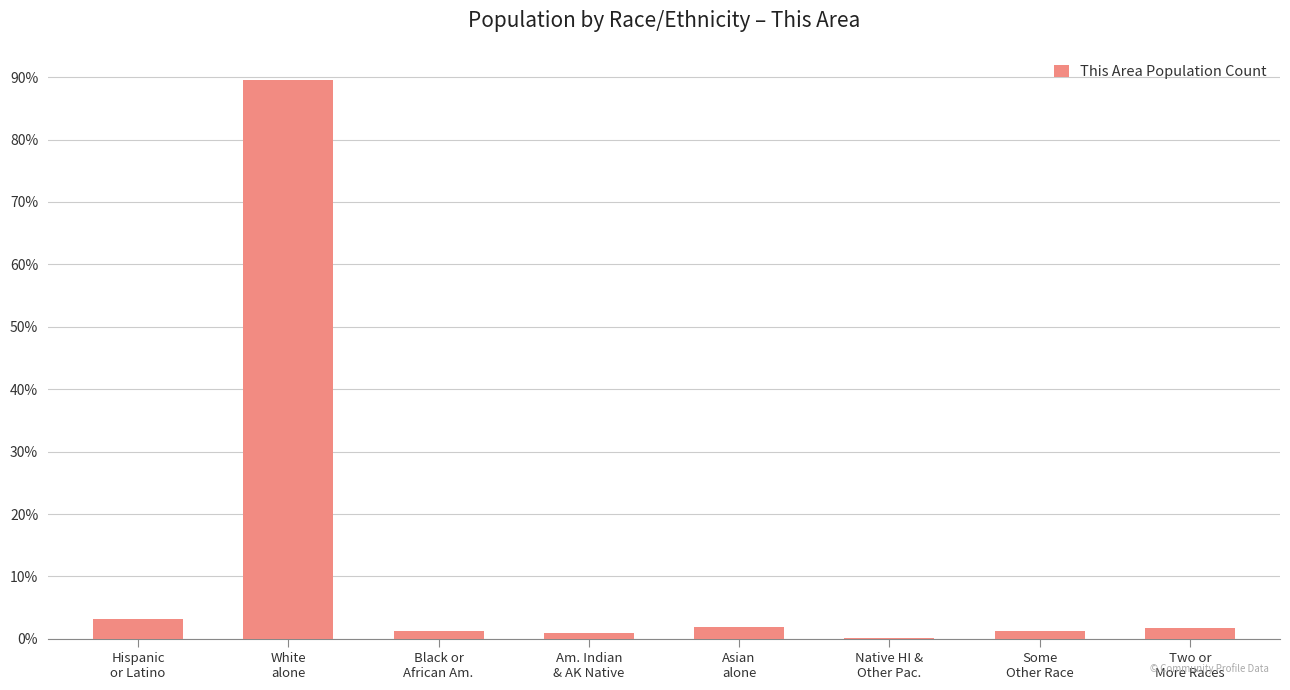

What is the average value?

12.5